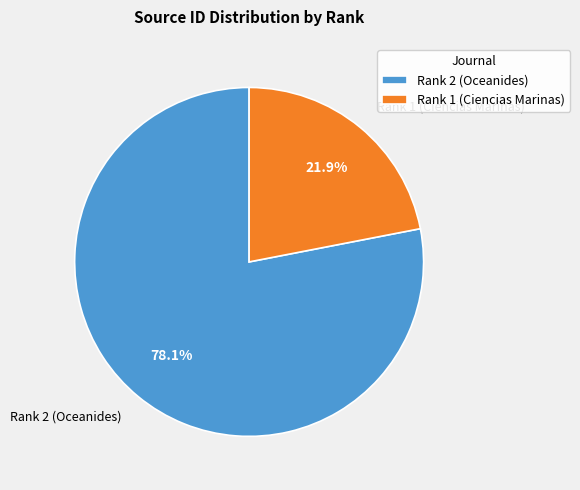

Rank the categories by value from highest to lowest.

Rank 2 (Oceanides), Rank 1 (Ciencias Marinas)